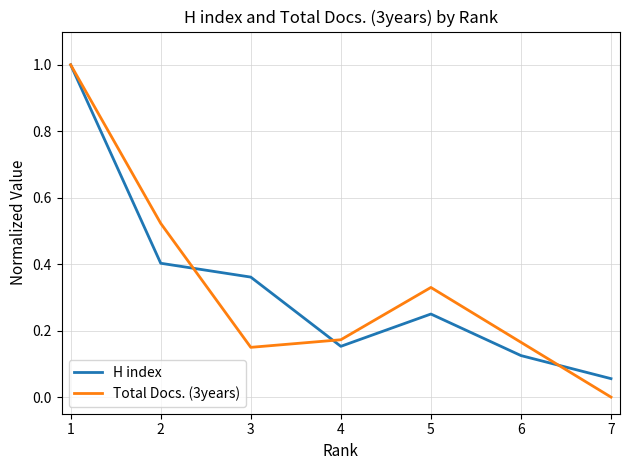

Which series has the widest spread of values?

Total Docs. (3years)